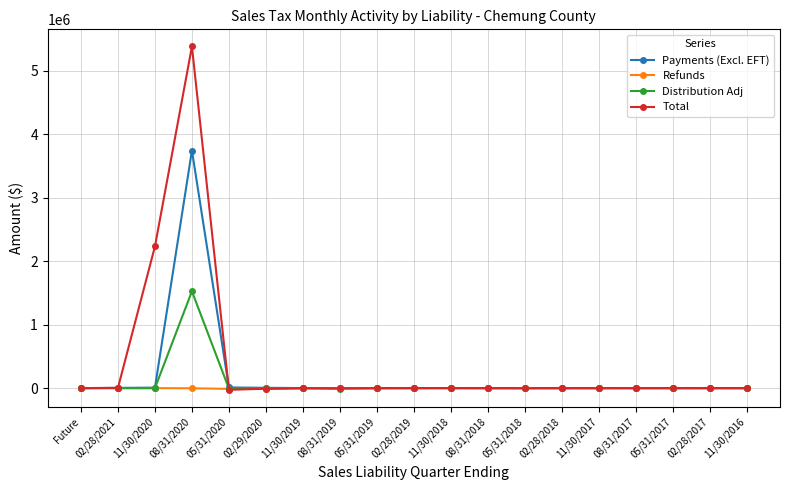

What is the average value of the Refunds series?

-1433.0